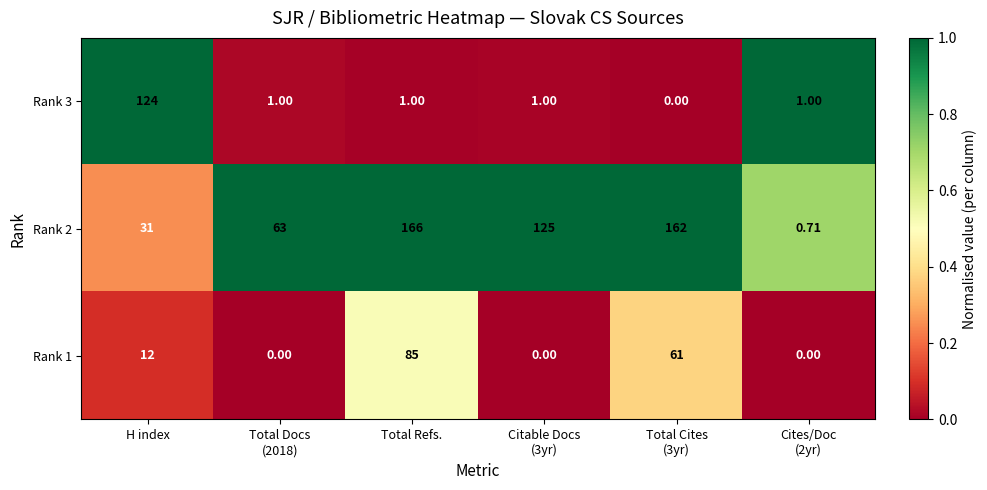

At which category is the sum across all series the highest?

Total Refs.